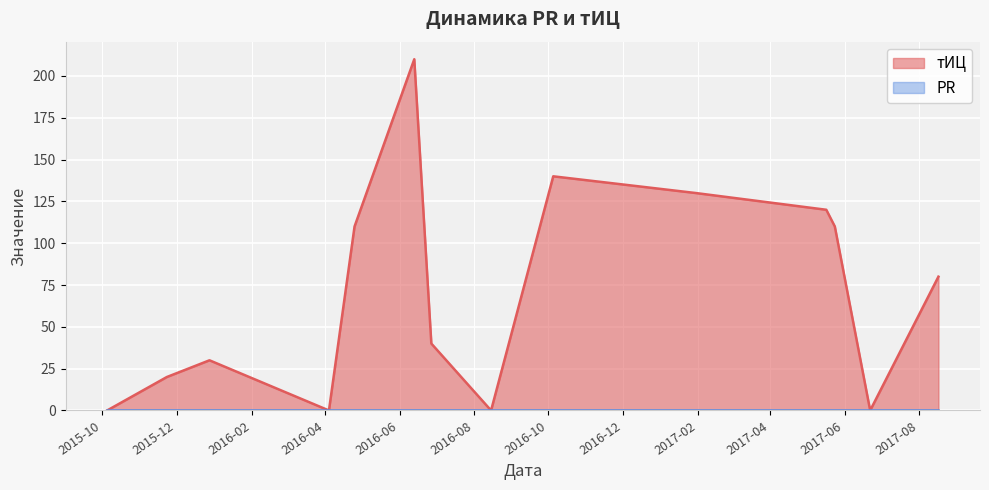

The value at 2017-05-24 is 110. True or false?

True